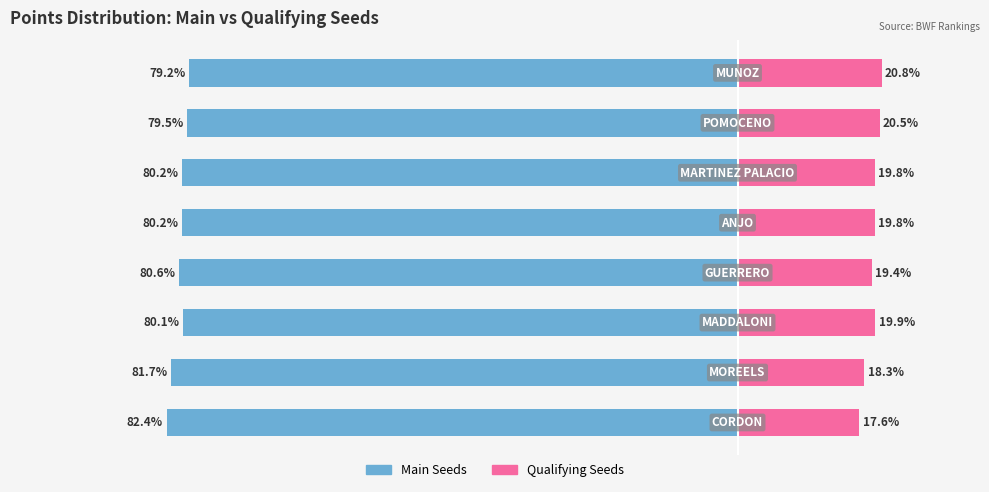

Reading left to right, list all the values displayed in this chart.

Main Points: -82.4	-81.7	-80.1	-80.6	-80.2	-80.2	-79.5	-79.2
Qualifying Points: 17.6	18.3	19.9	19.4	19.8	19.8	20.5	20.8